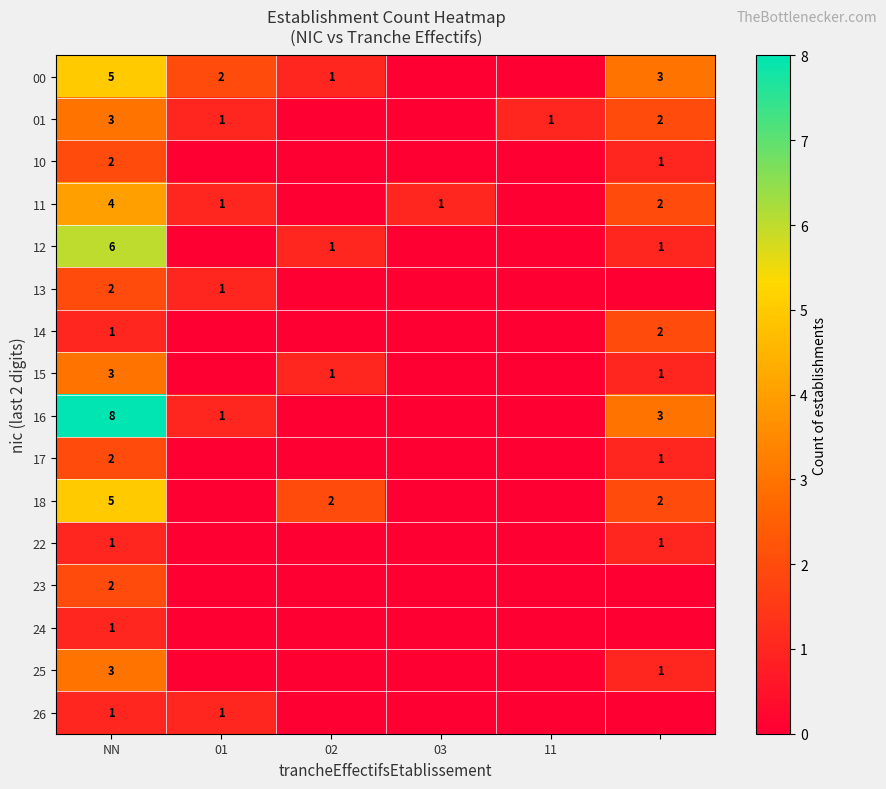

How many categories are shown in the chart?

6